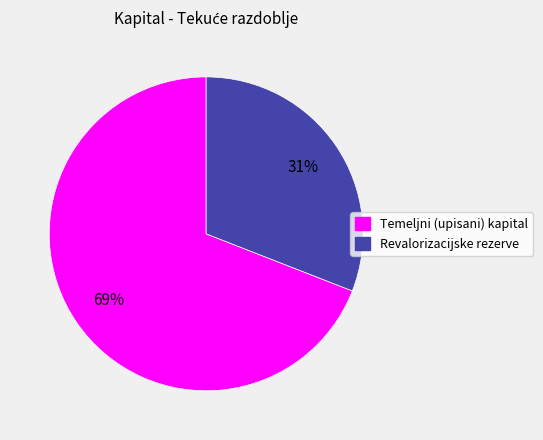

To the nearest percent, what is the difference between the Revalorizacijske rezerve and Temeljni (upisani) kapital slice percentages?

38%